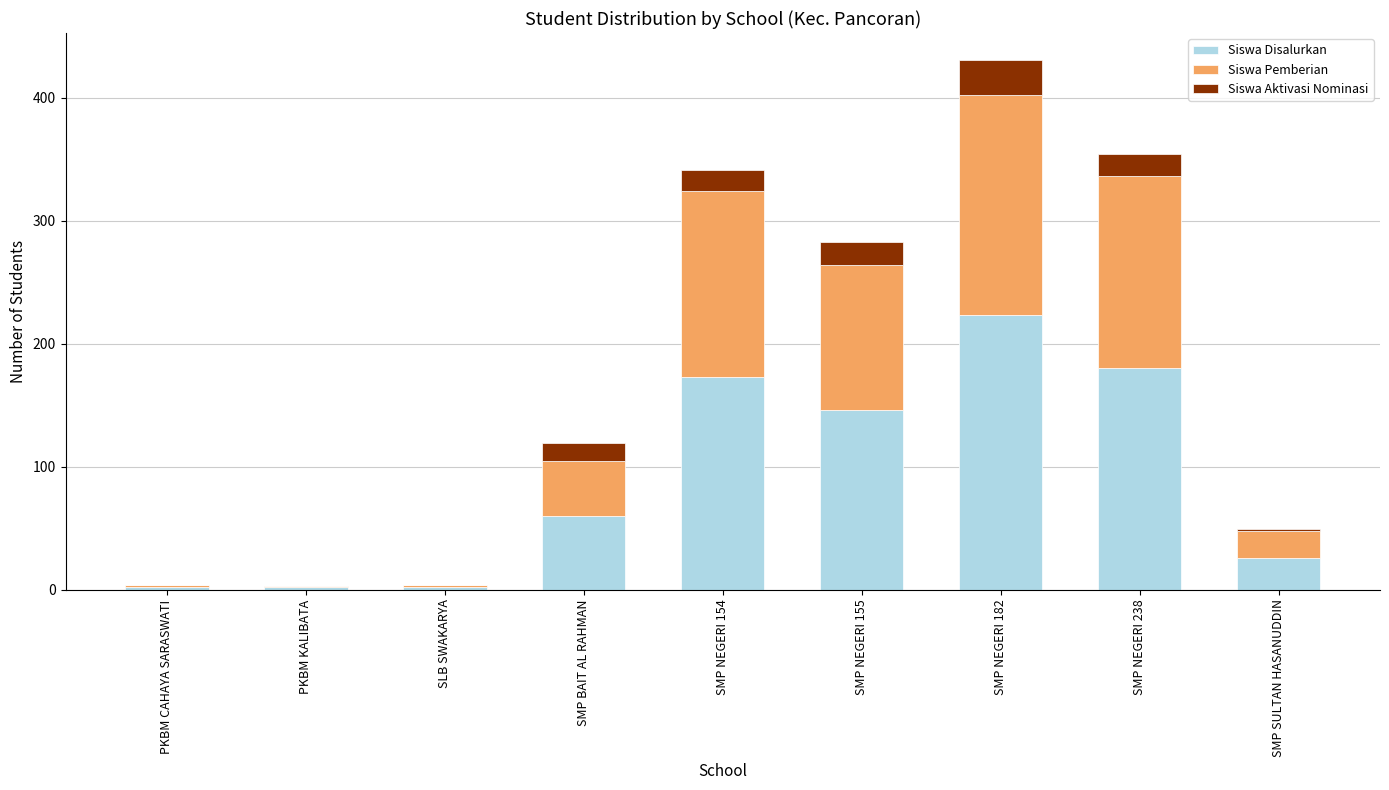

Is it true that Siswa Disalurkan equals 102 at SMP BAIT AL RAHMAN?

False